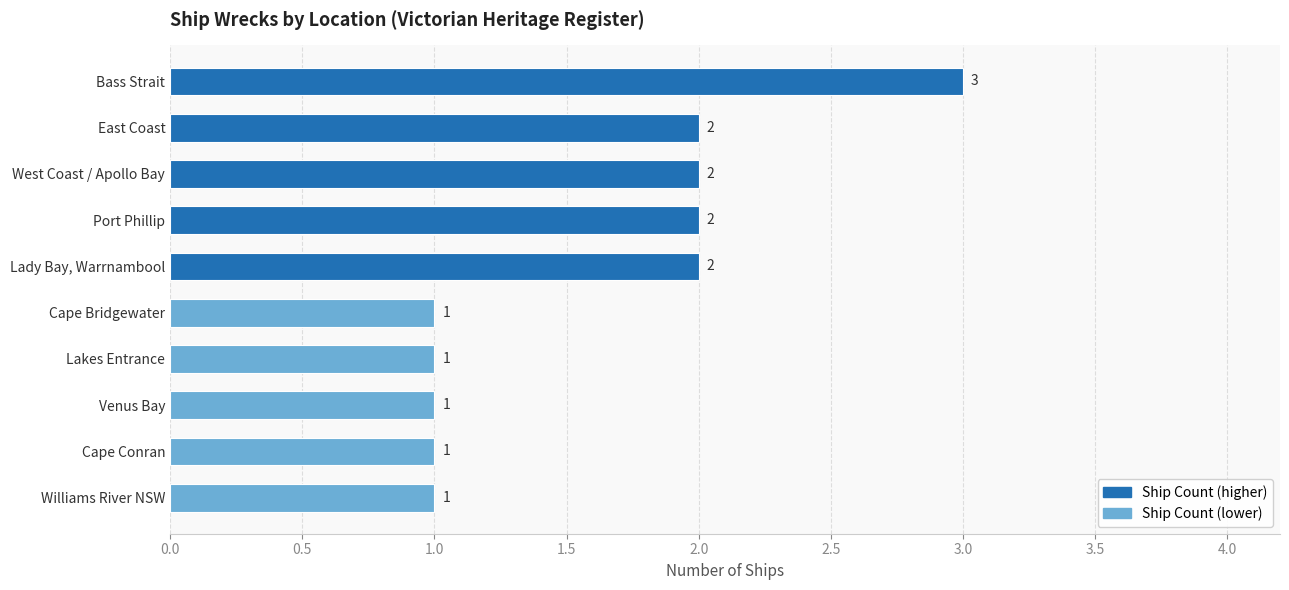

What is the label of the 9th bar from the bottom?

East Coast